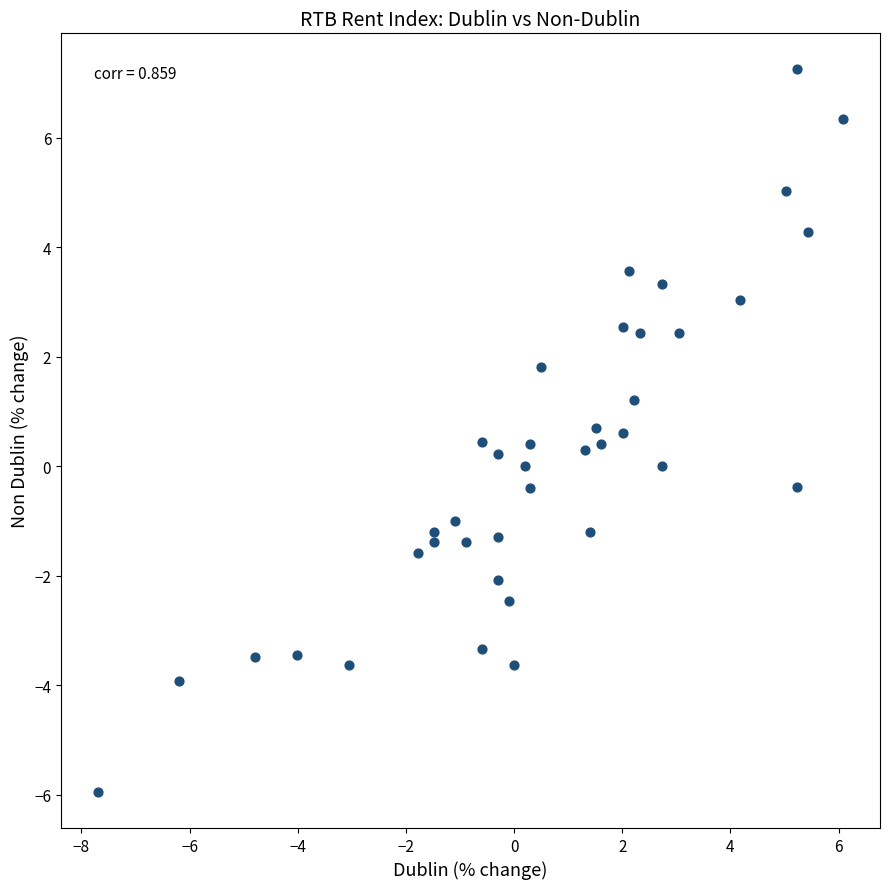

What is the range of Y values (max minus min)?

13.2